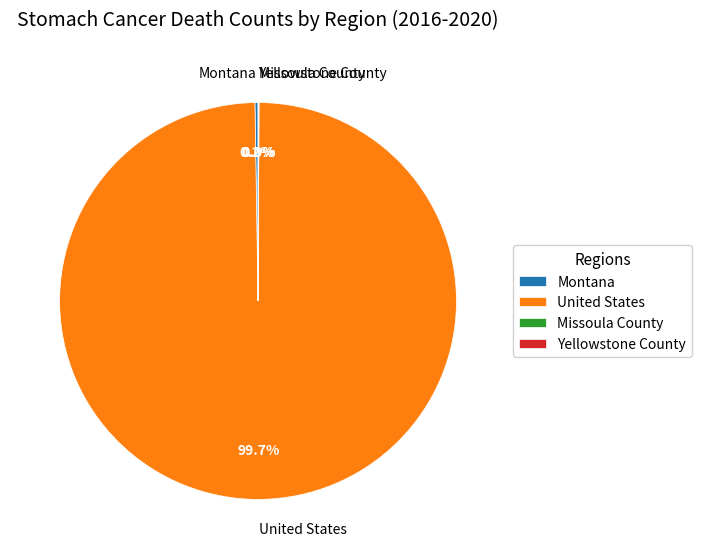

What is the largest slice in the pie chart?

United States